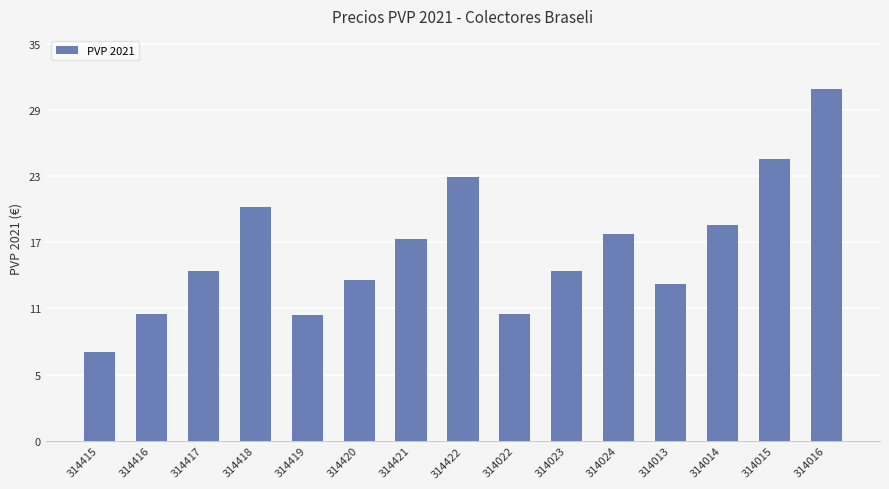

At which label does the data first exceed 14?

314417